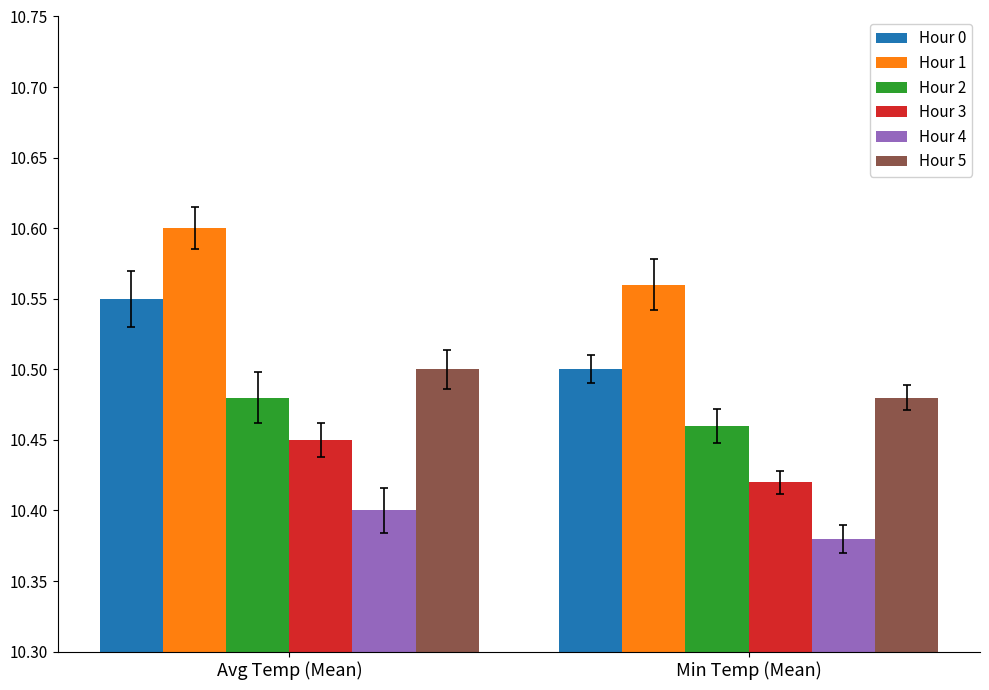

Count the Hour 4 values in the range 10 to 11.

2